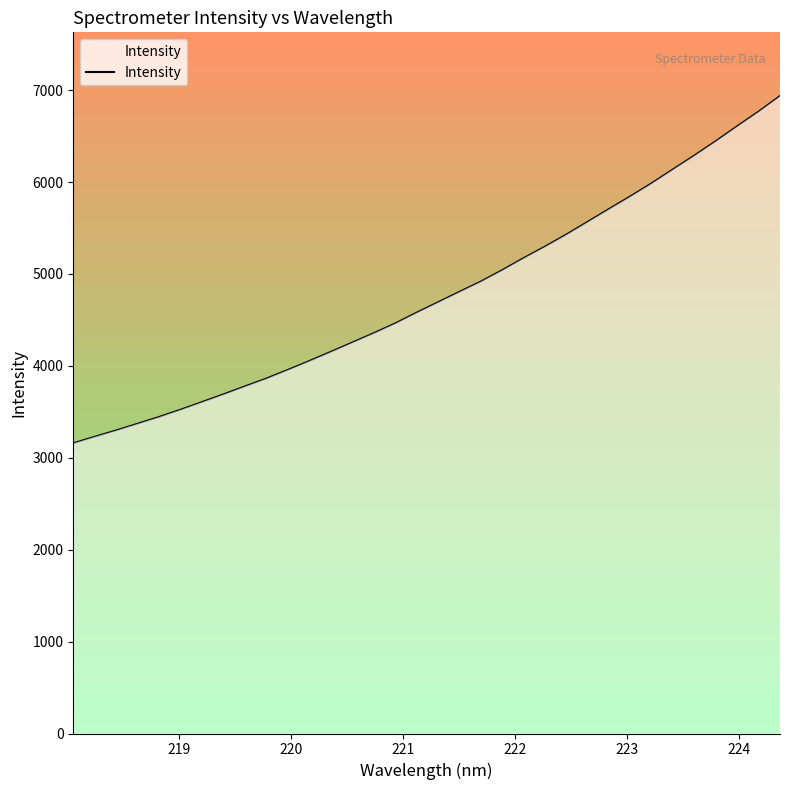

How many lines are shown in the chart?

1